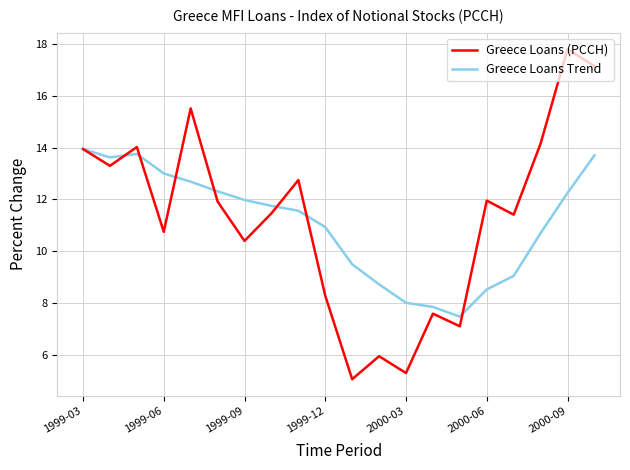

List the series in order of their peak value, lowest first.

Greece Loans Trend, Greece Loans (PCCH)